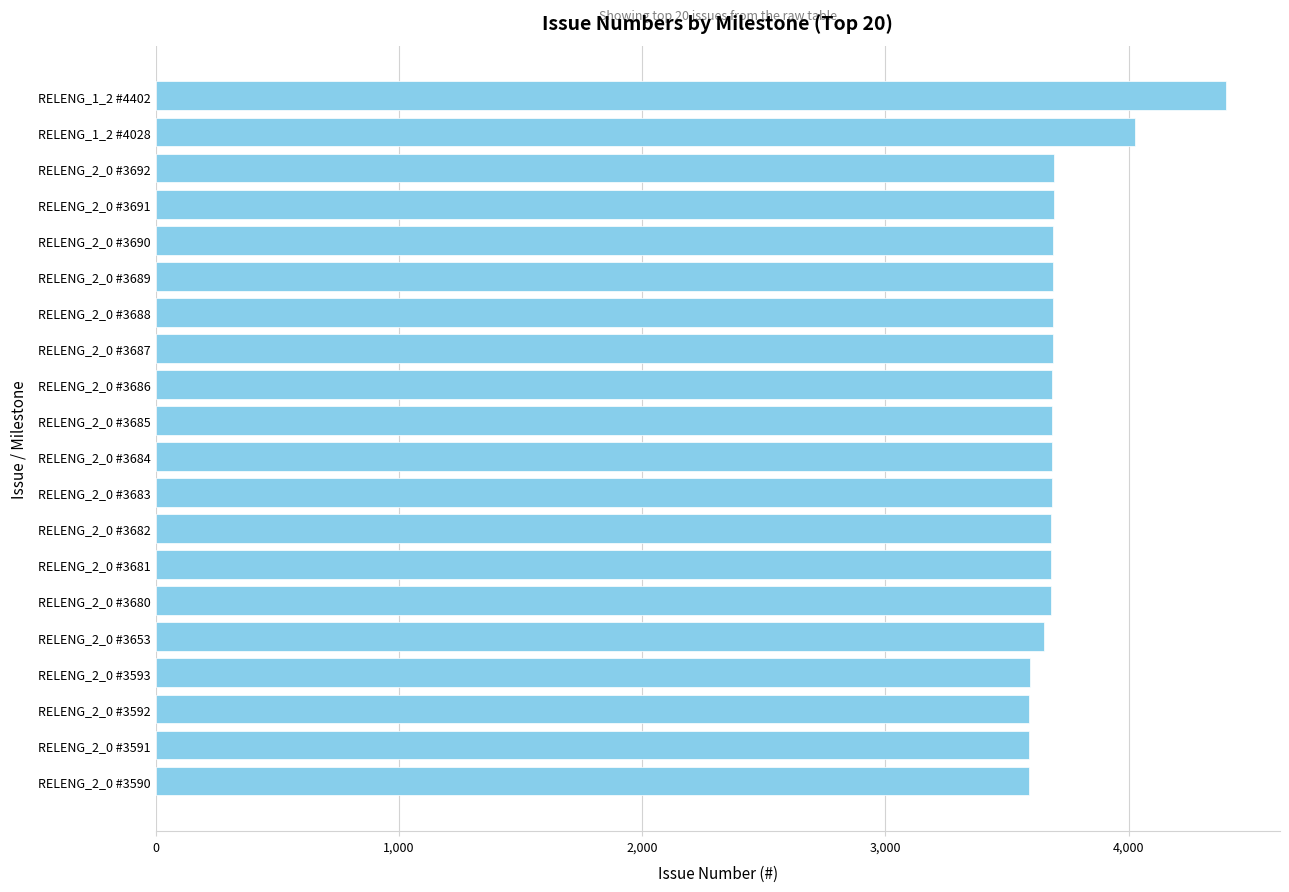

What is the ratio of the value at RELENG_2_0 #3685 to the value at RELENG_2_0 #3681?

1.0